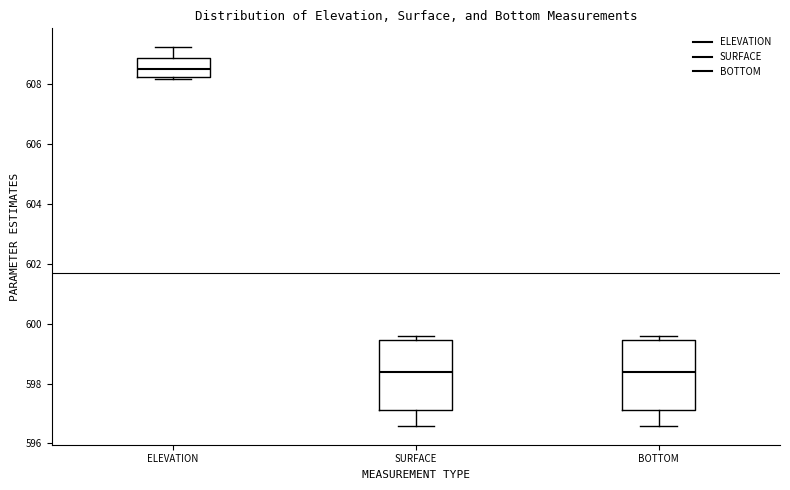

Where does the lower whisker of the box for BOTTOM end on the y-axis? The values are not printed on the chart, so give them approximately, as read against the axis.

596.6